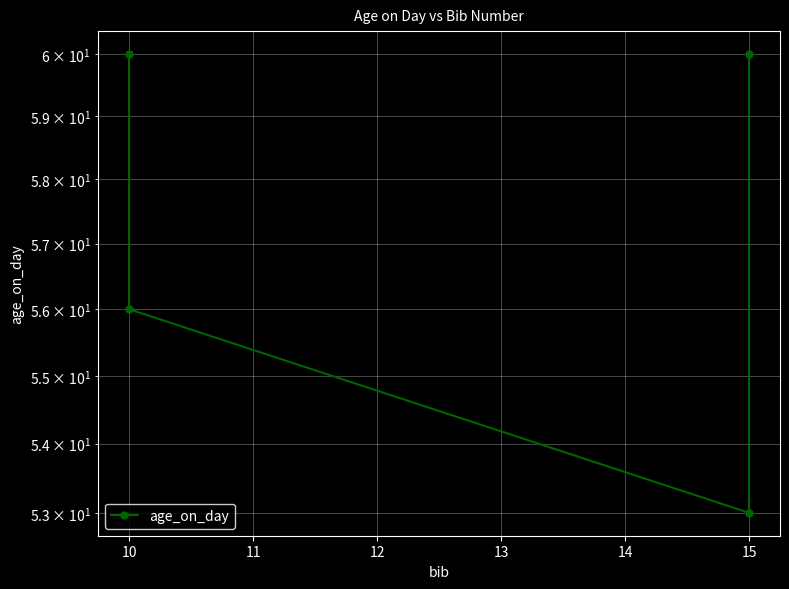

Reading right to left, list all the values displayed in this chart.

60	53	56	60